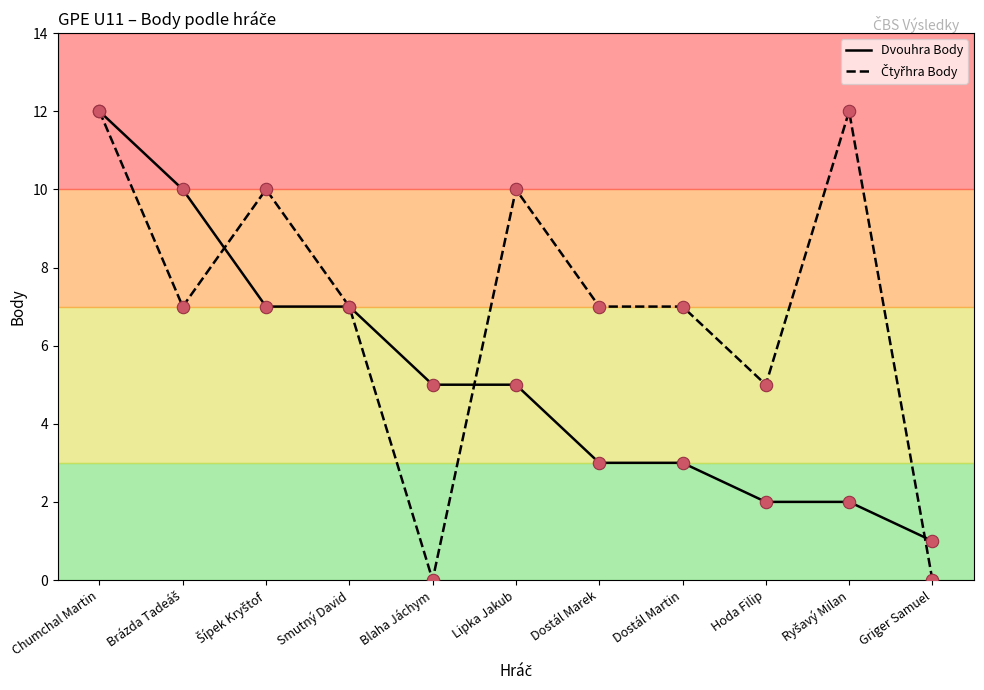

What is the spread (max minus min) of values at Blaha Jáchym?

5